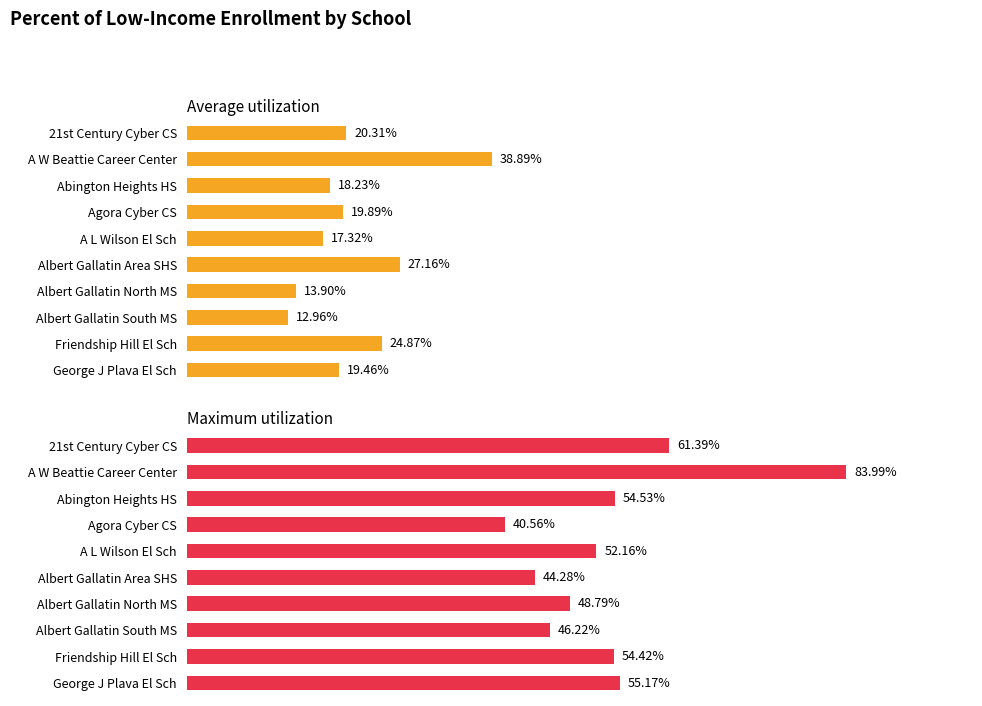

How many bars are there in total?

20